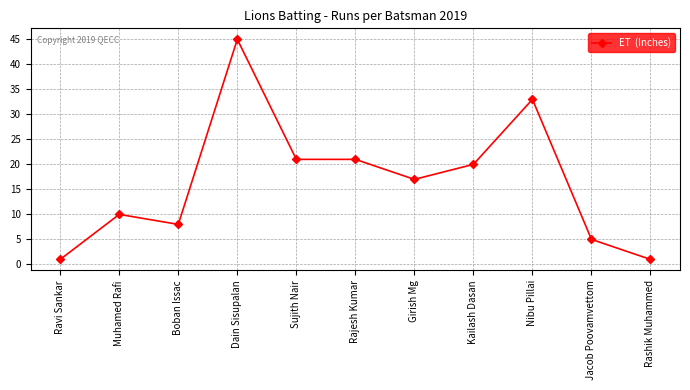

What is the change in value from Muhamed Rafi to Girish Mg?

+7